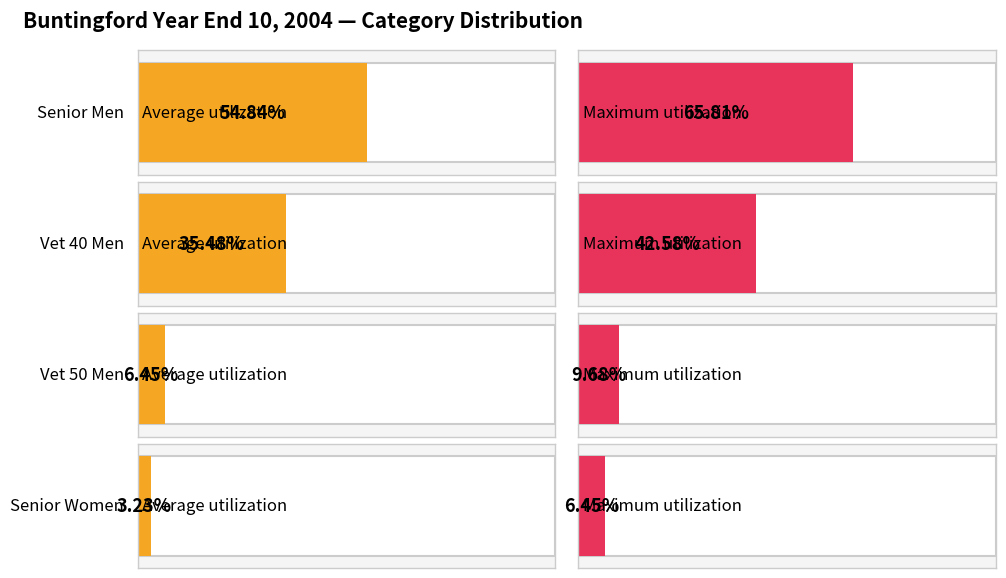

Does the chart contain any negative values?

No